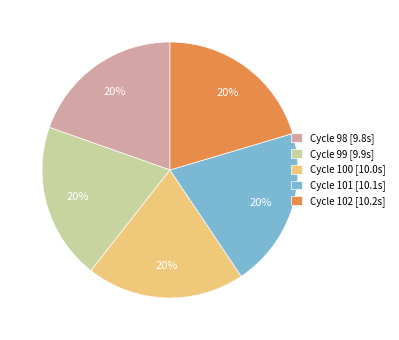

Does Cycle 99 represent more than half of the total?

No